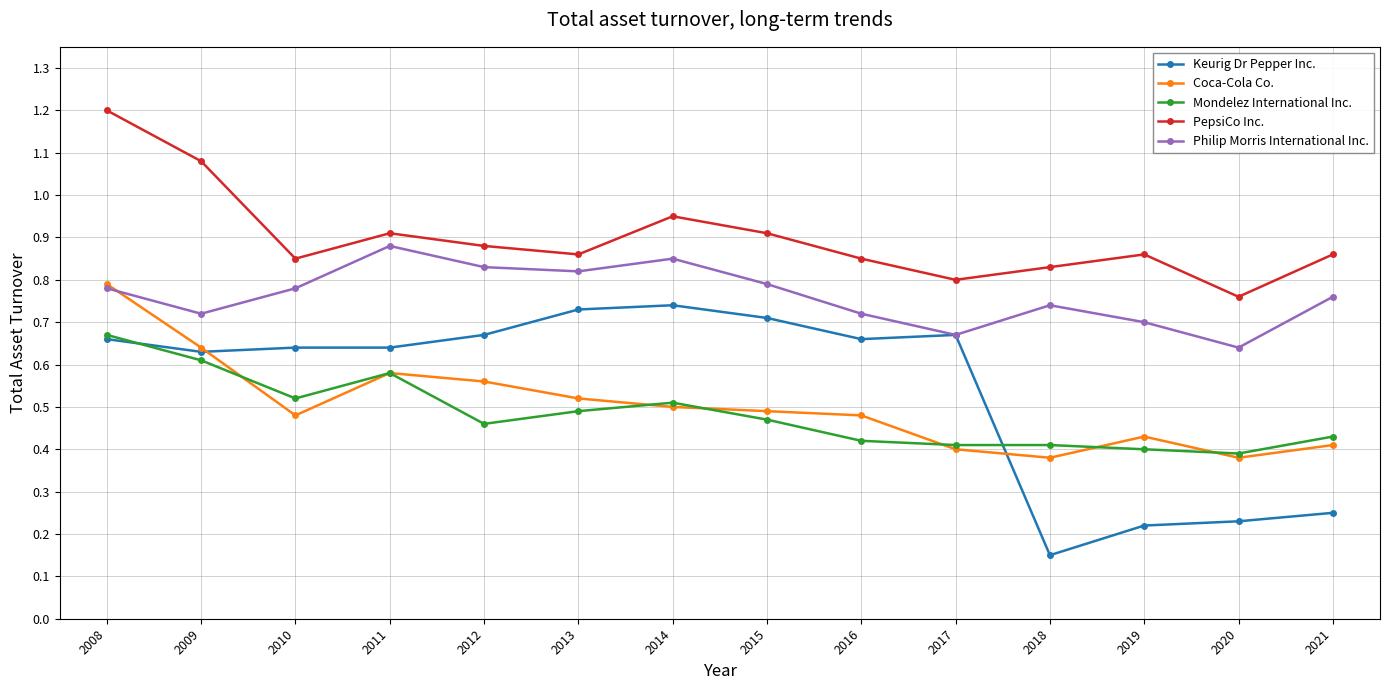

True or false: Mondelez International Inc. has a value of 0.4 at 2016.

True